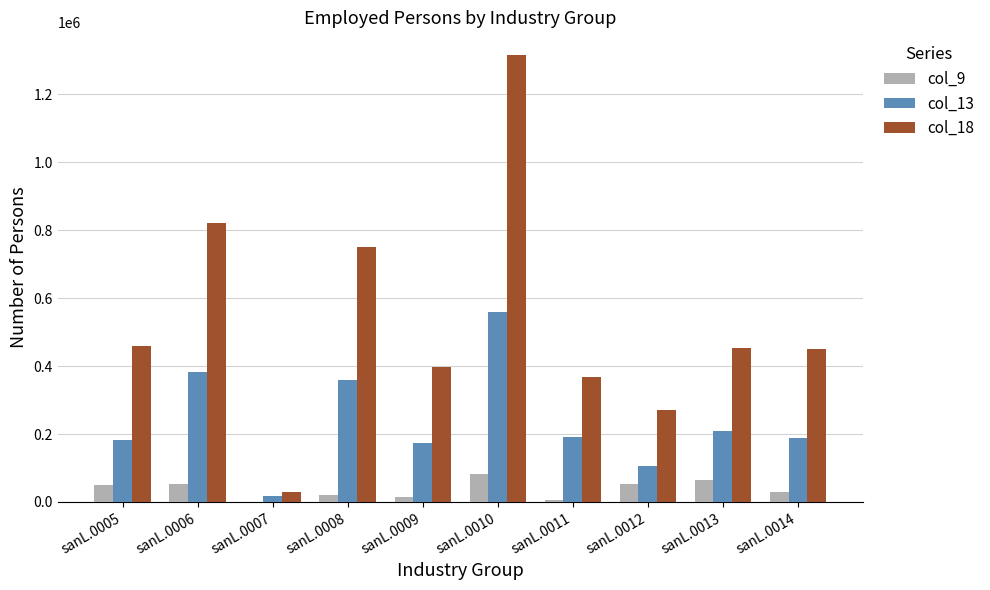

Between sanL.0010 and sanL.0012, which series saw the biggest shift?

col_18